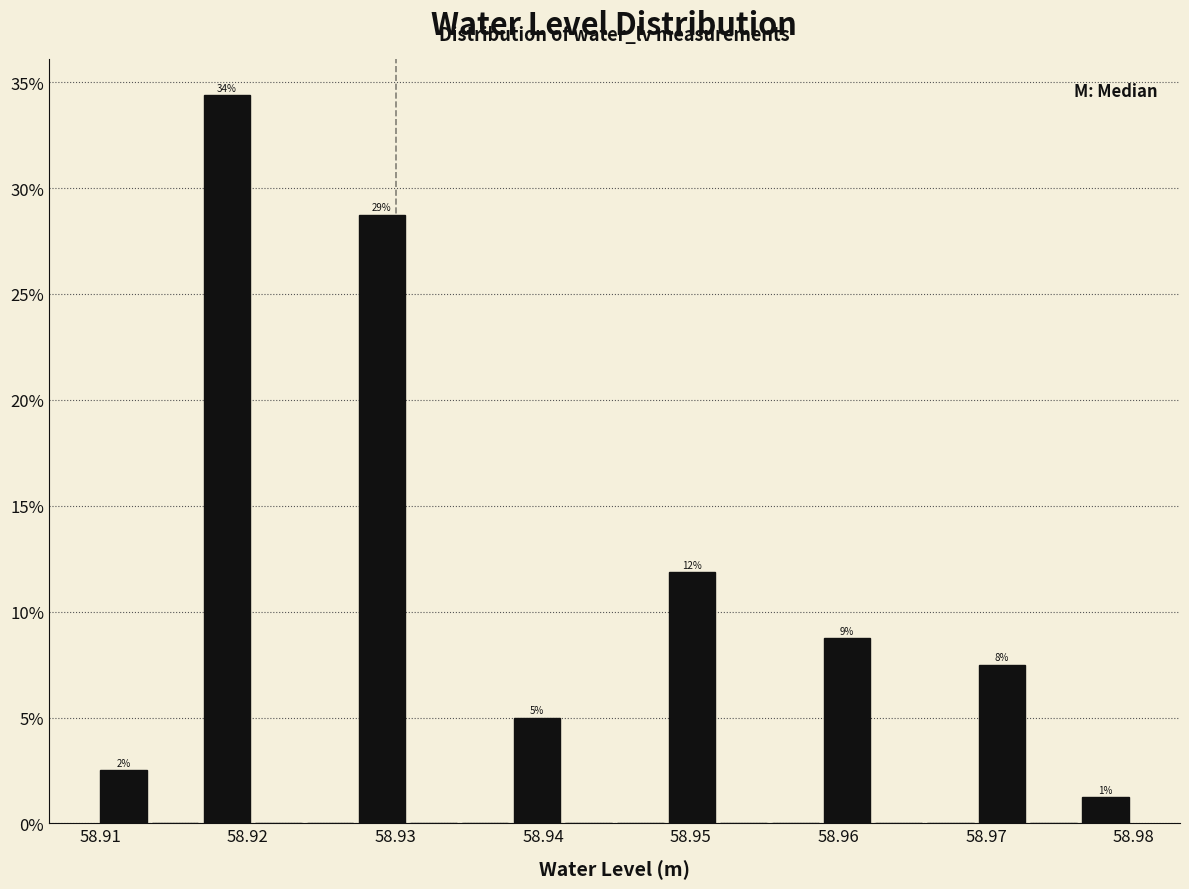

Read against the x-axis, roughly where is the centre of the tallest bar?

58.919